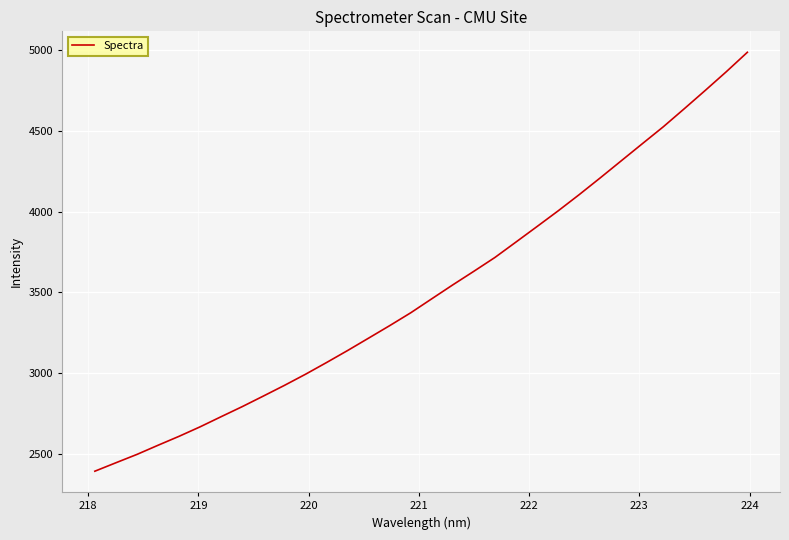

What is the difference between the maximum and minimum values?

2592.8